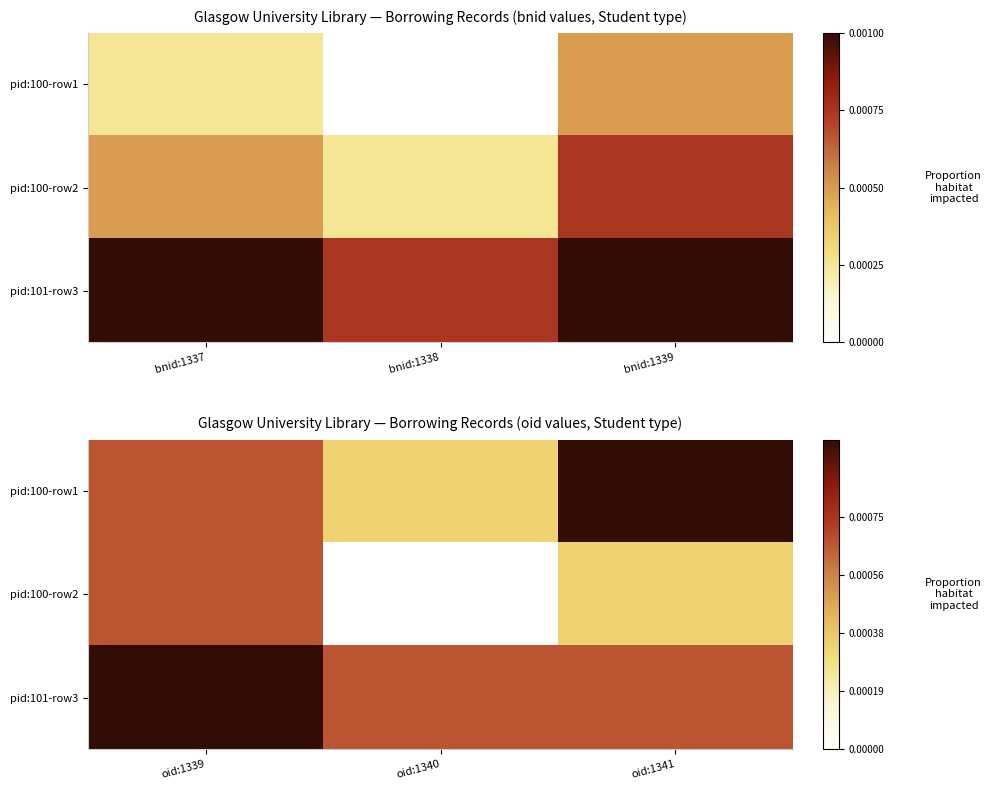

Rank the series by their average value, from highest to lowest.

pid:101-row3, pid:100-row1, pid:100-row2